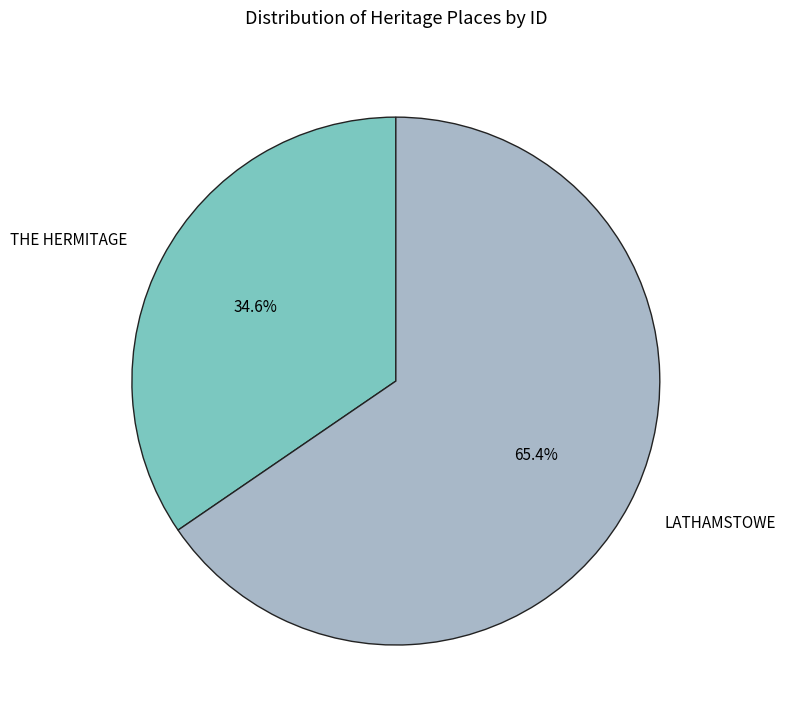

True or false: LATHAMSTOWE accounts for 76% of the total.

False